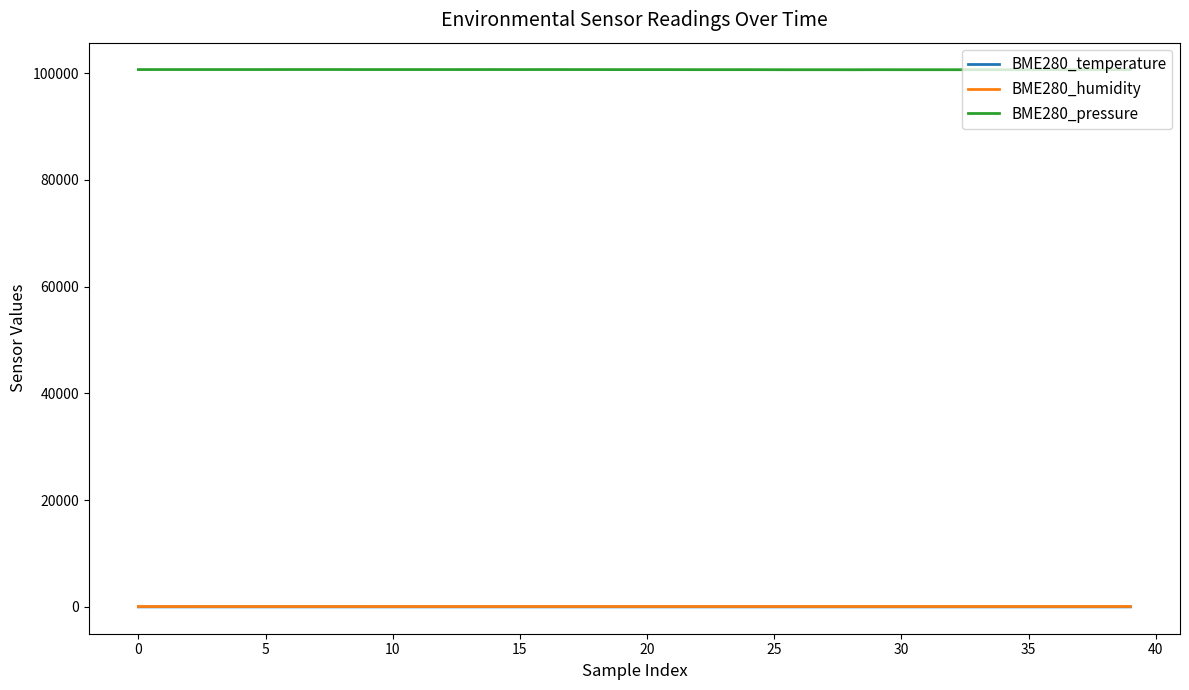

True or false: BME280_humidity and BME280_pressure intersect in this chart.

False